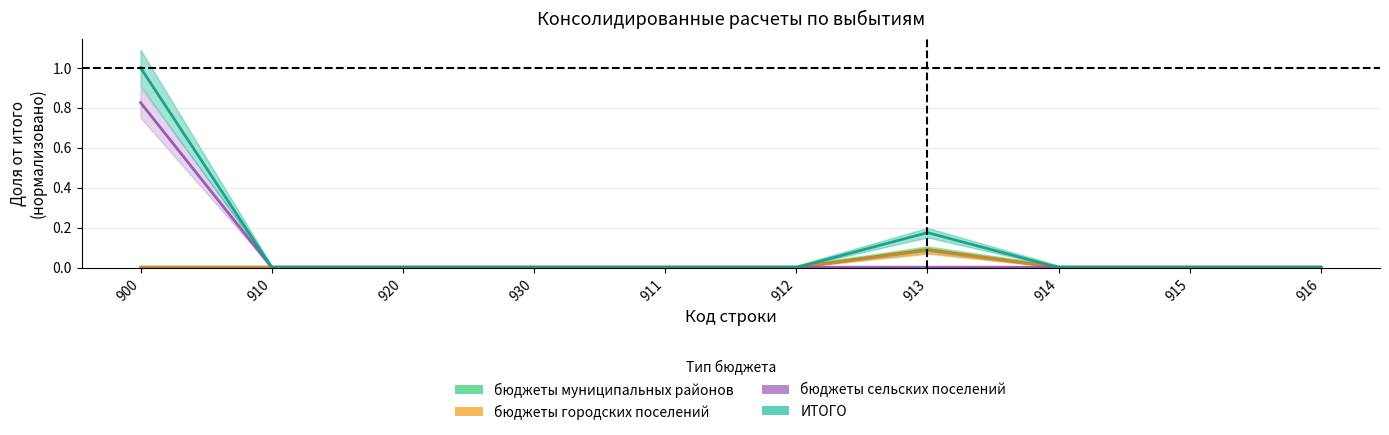

True or false: бюджеты городских поселений and бюджеты муниципальных районов cross at least once.

False